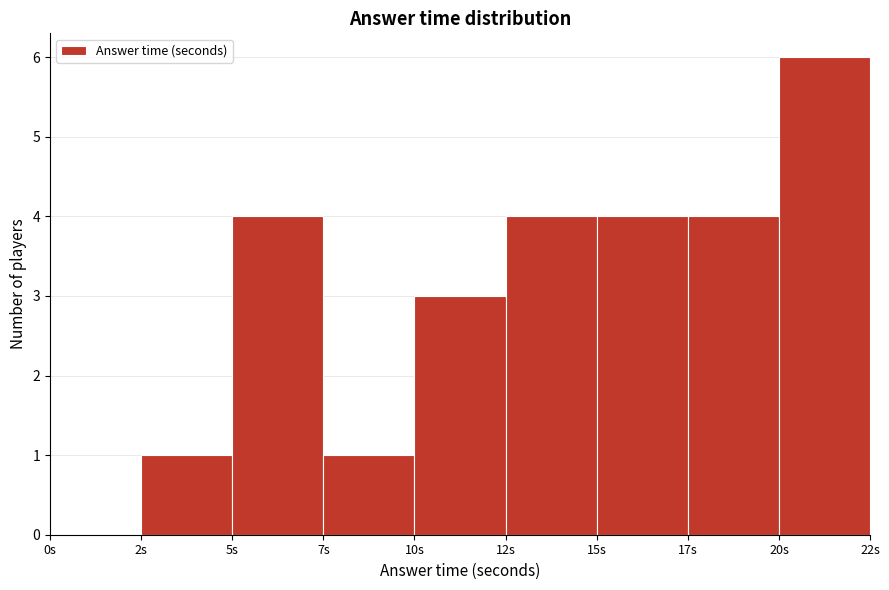

What is the change in value from 10s to 15s?

+1